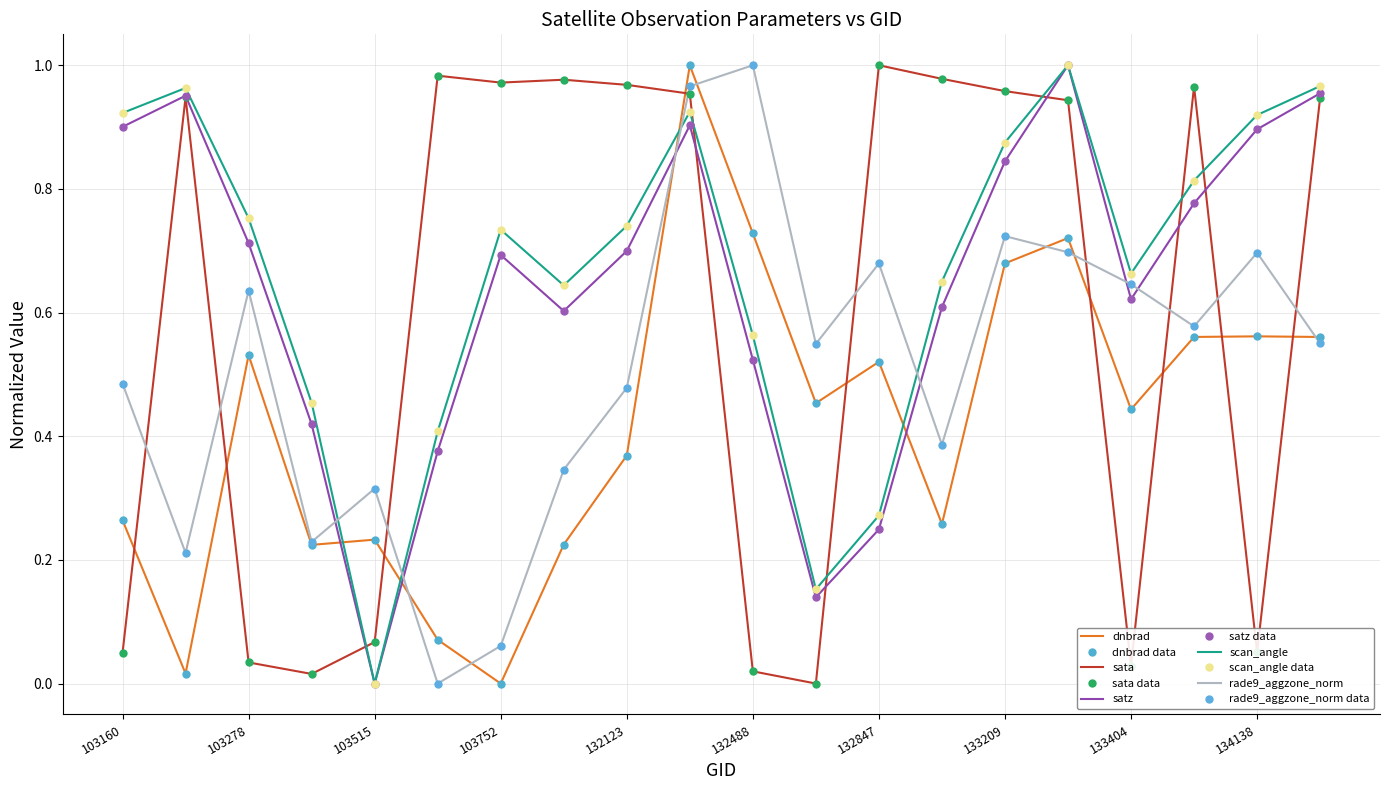

Count the number of categories in the chart.

20